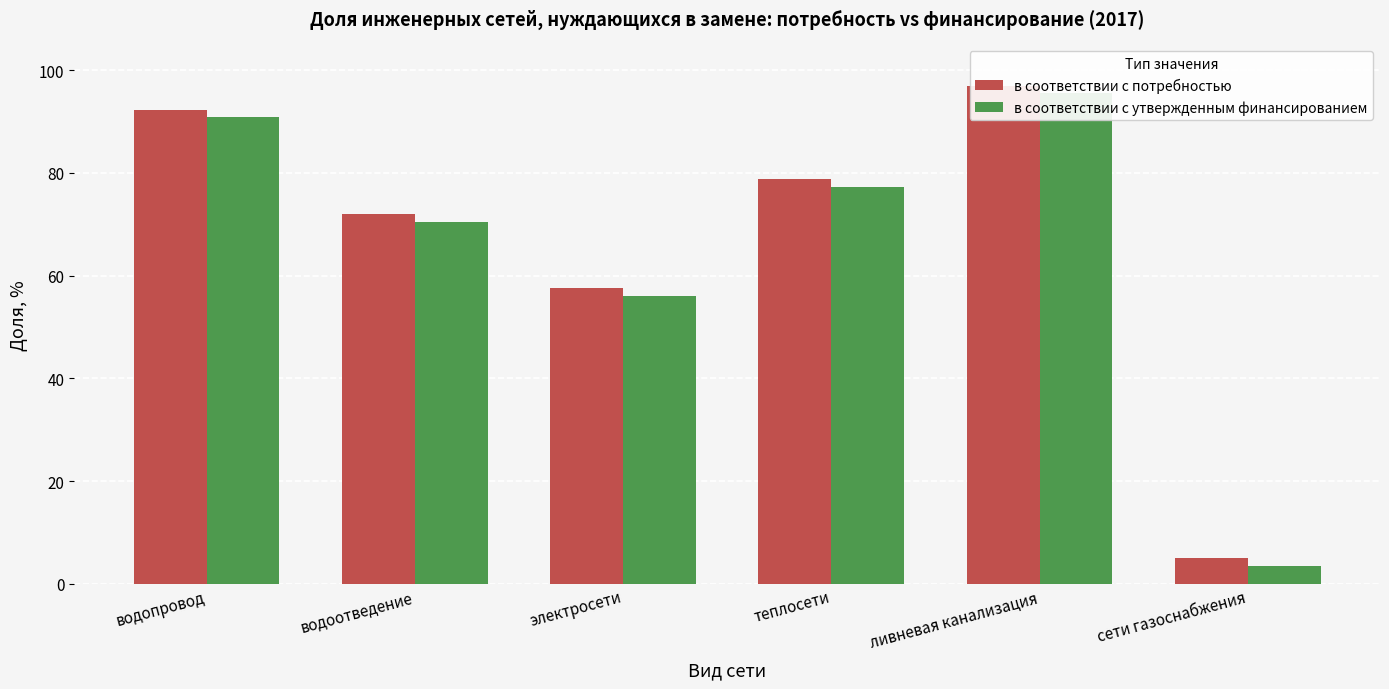

What is the difference between the в соответствии с потребностью values at теплосети and электросети?

21.3